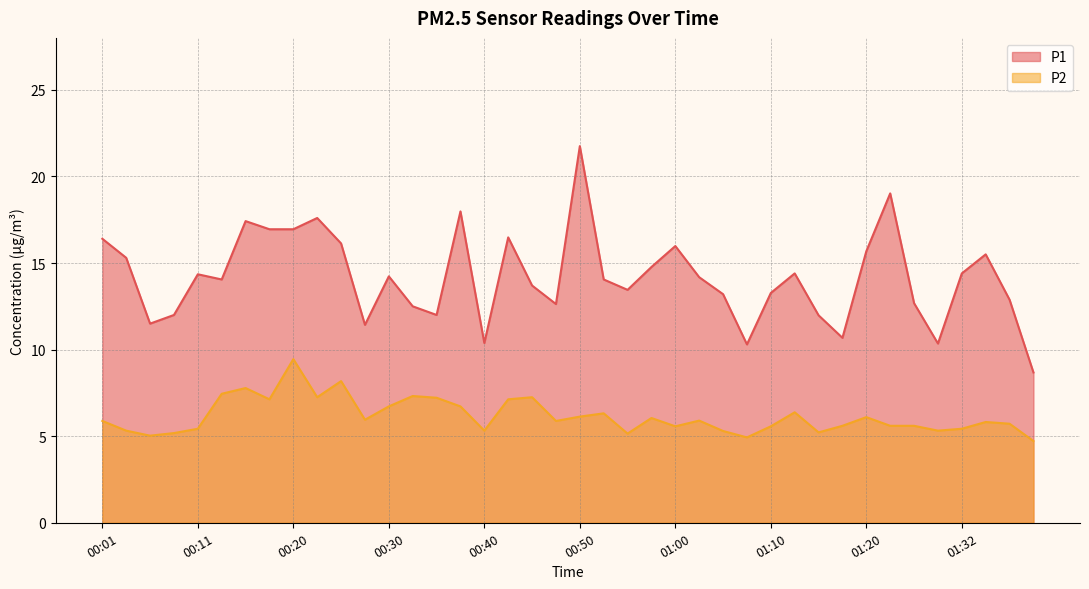

Read the P1 value at 00:30.

14.2